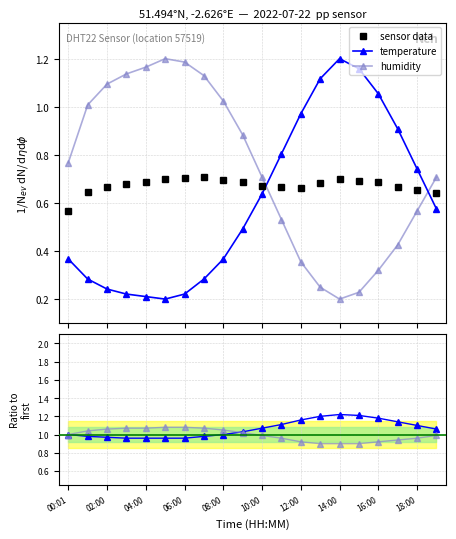

What are all the series names shown in the legend?

temperature, humidity, sensor data